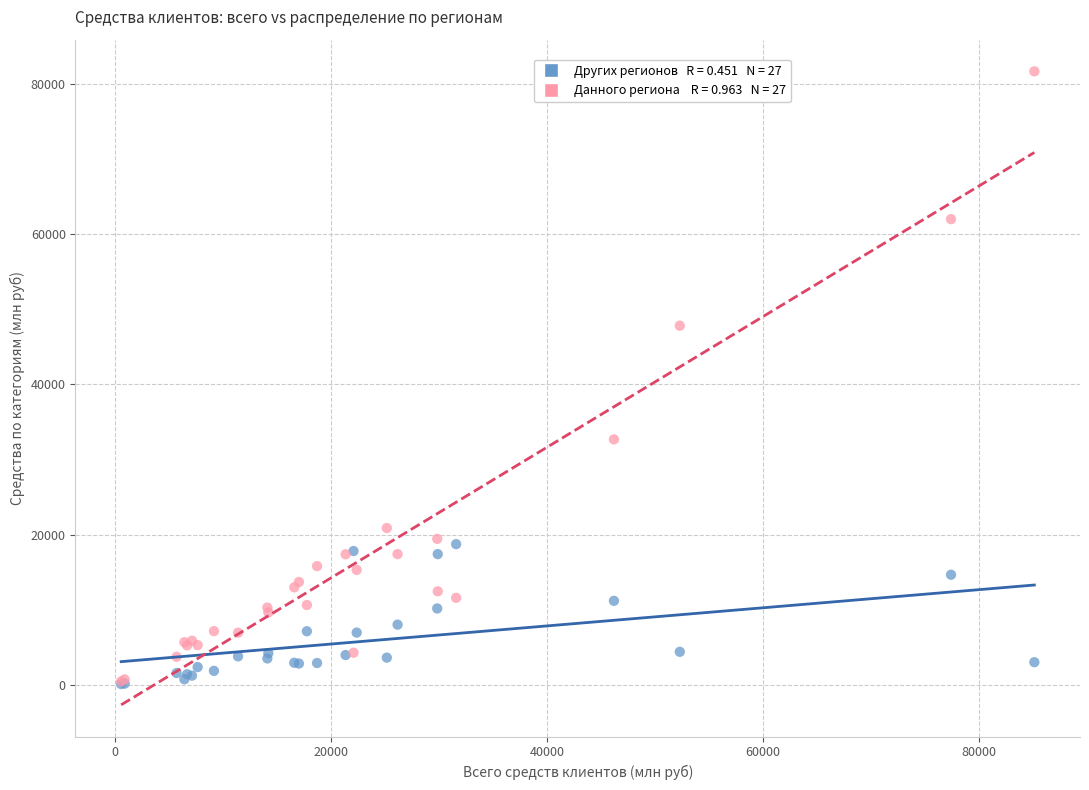

Across all series, what Y value is closest to 40871?

47786